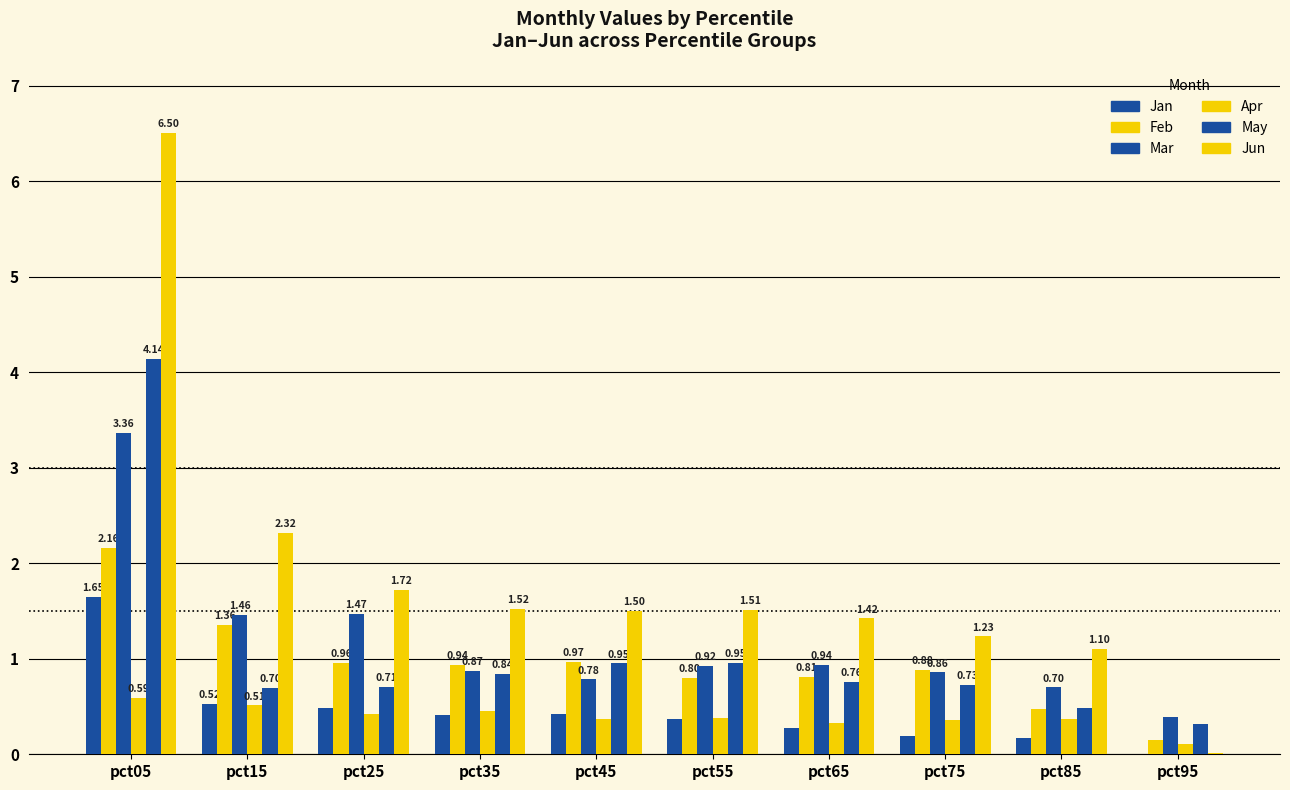

How many groups of bars are there?

10